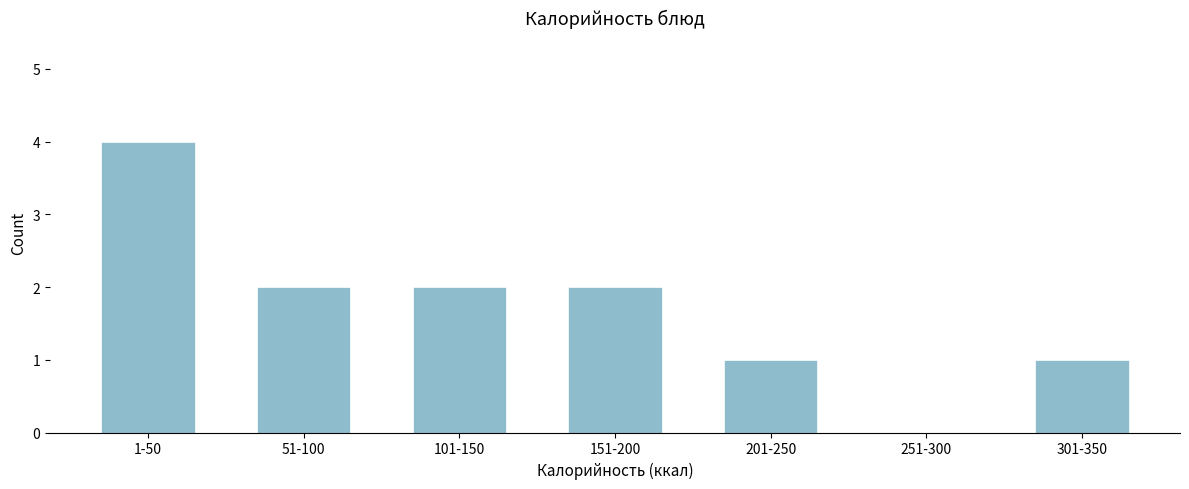

Reading right to left, transcribe all the data shown in this chart.

301-350=1	251-300=0	201-250=1	151-200=2	101-150=2	51-100=2	1-50=4